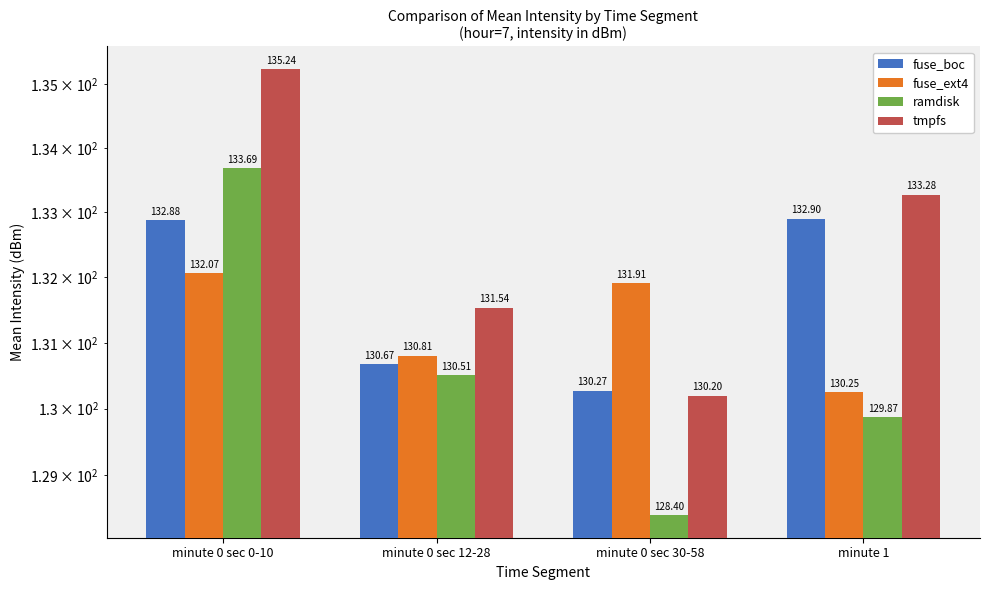

Does the chart contain stacked bars?

No